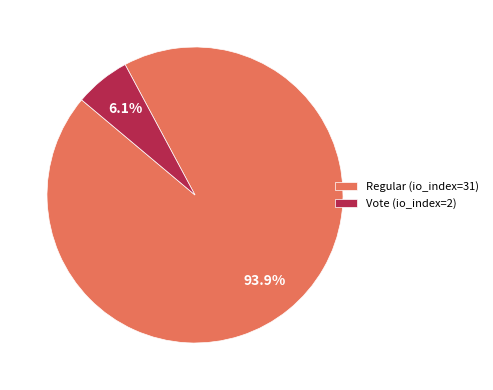

What percentage is the Vote (io_index=2) slice, to the nearest percent?

6%